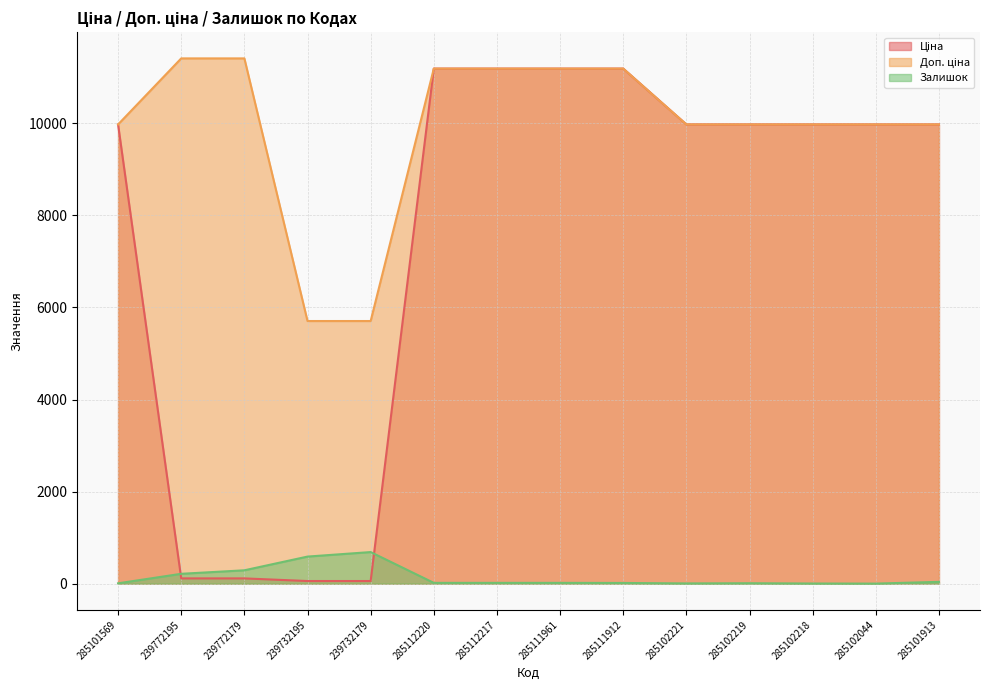

The Залишок series shows 9.6 at 285111961. True or false?

False